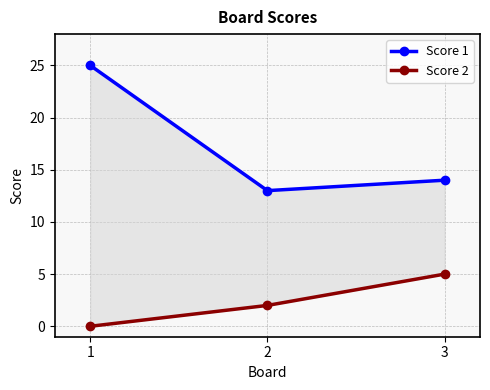

At how many categories does at least one series exceed 2?

3